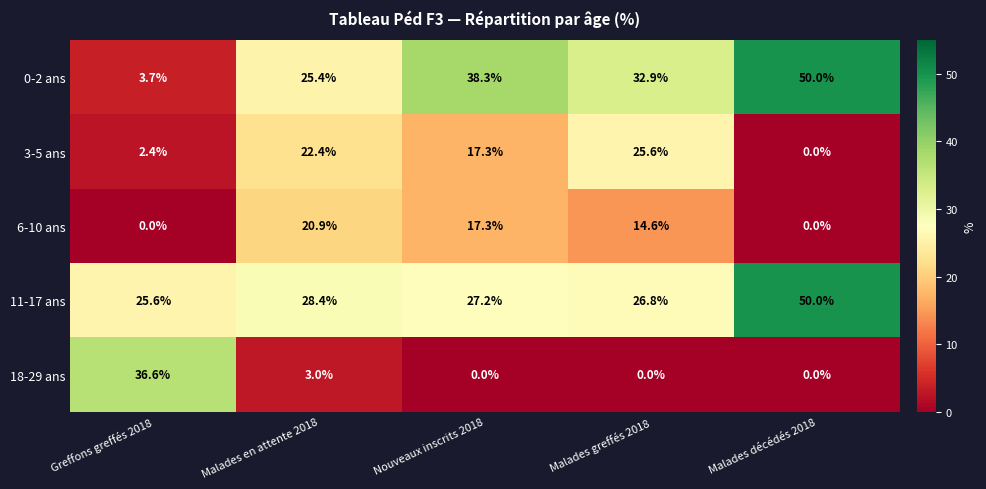

What is the approximate value of 18-29 ans at Malades en attente 2018?

3.0